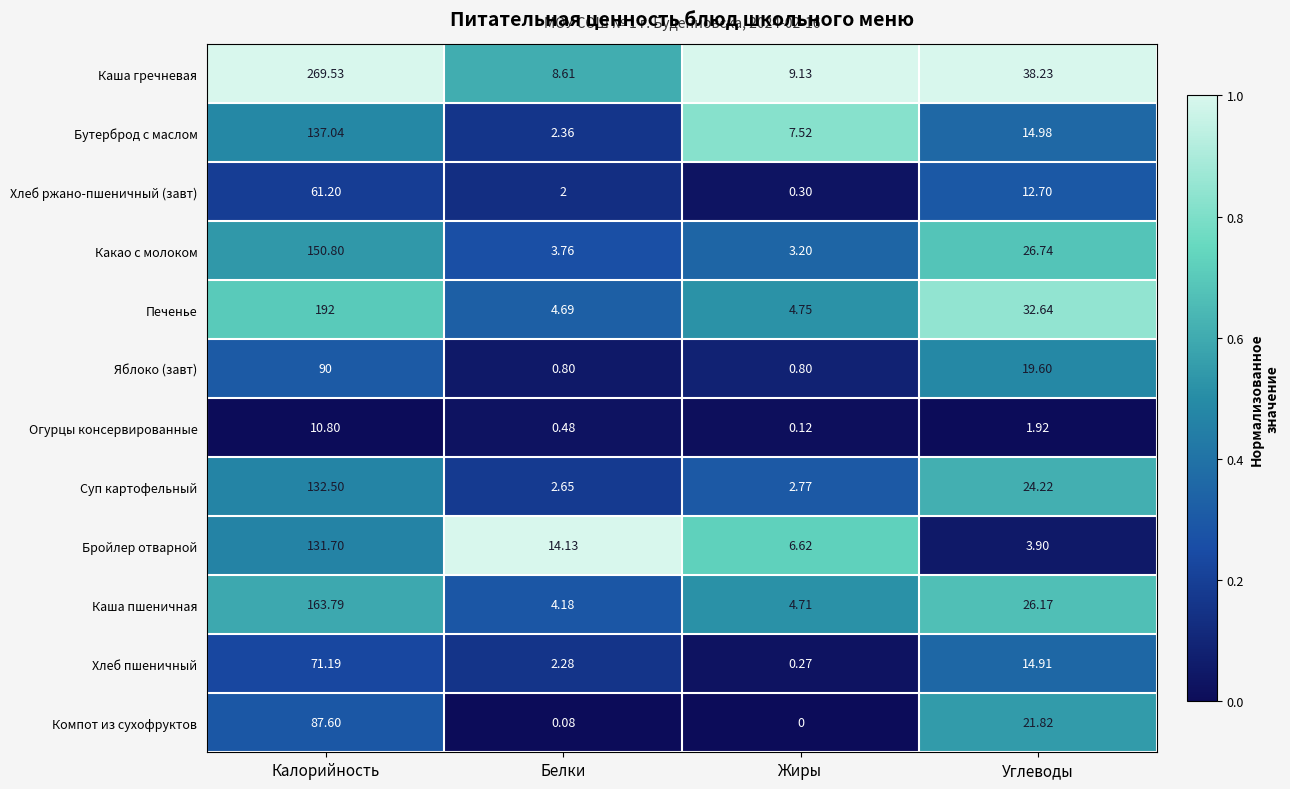

At which label is Хлеб ржано-пшеничный (завт) closest to 30?

Углеводы